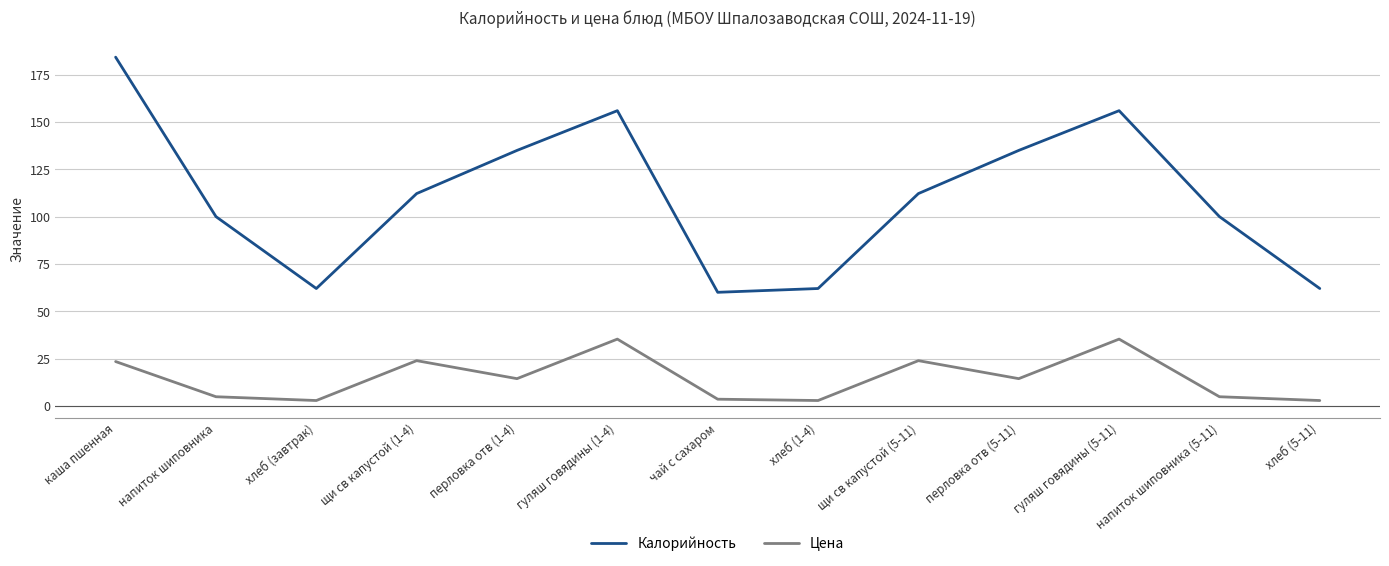

What is the sum of all Калорийность values?

1436.7